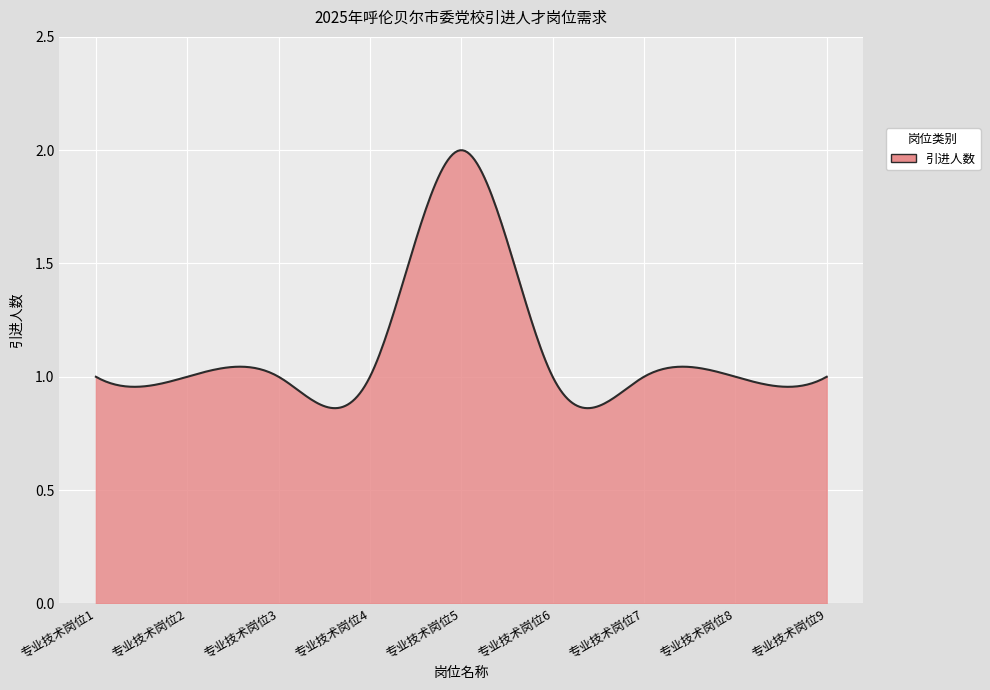

Count the number of data series in this chart.

1